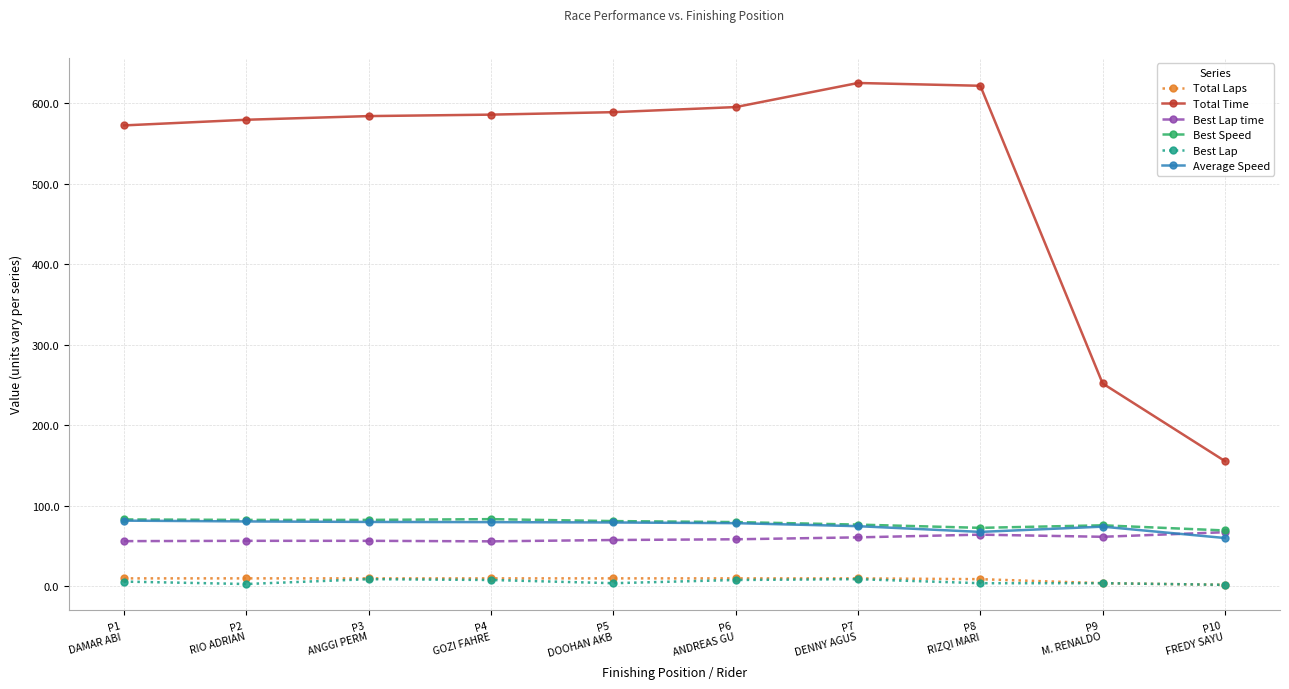

What is the sum of the Average Speed values at P3
ANGGI PERM and P5
DOOHAN AKB?

159.5